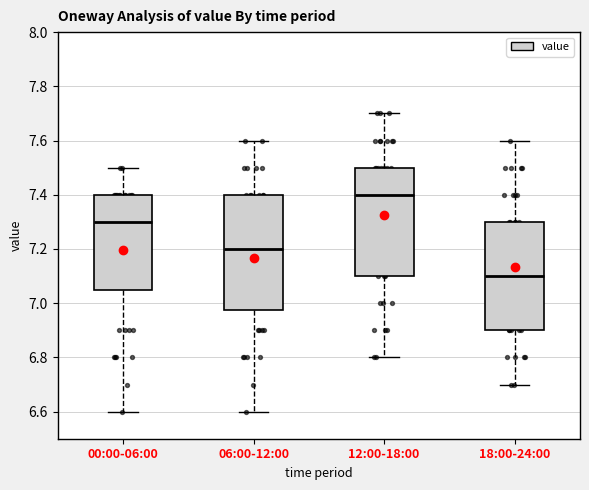

Reading left to right, transcribe this box plot: for each box, give where its median line is, the range the box spans, and where its two whiskers end, as read against the y-axis. The values are not printed on the chart, so give them approximately, as read against the axis.

00:00-06:00: median 7.30, box 7.06 to 7.40, whiskers 6.60 to 7.50
06:00-12:00: median 7.20, box 6.98 to 7.40, whiskers 6.60 to 7.60
12:00-18:00: median 7.40, box 7.10 to 7.50, whiskers 6.80 to 7.70
18:00-24:00: median 7.10, box 6.90 to 7.30, whiskers 6.70 to 7.60